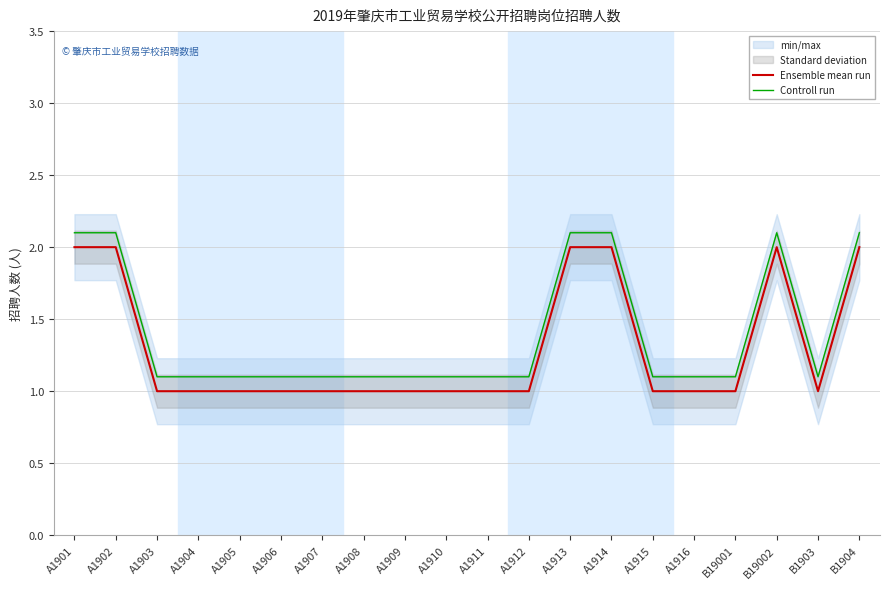

What is the smallest value displayed?

1.0